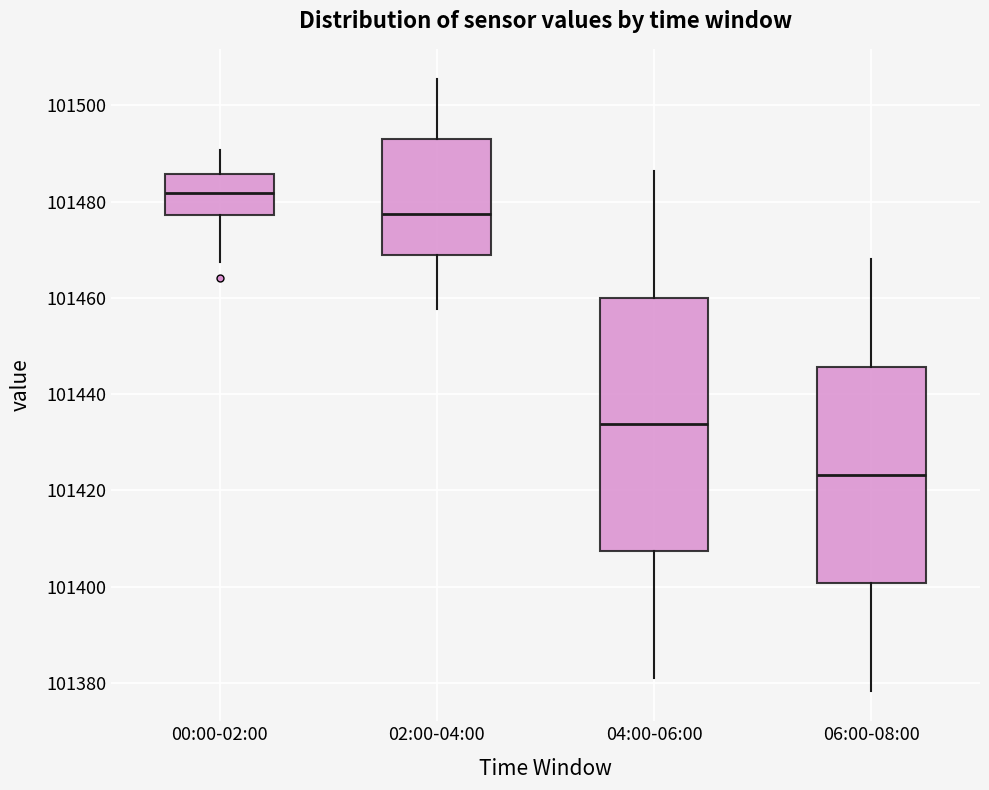

Which box has the highest median line?

00:00-02:00